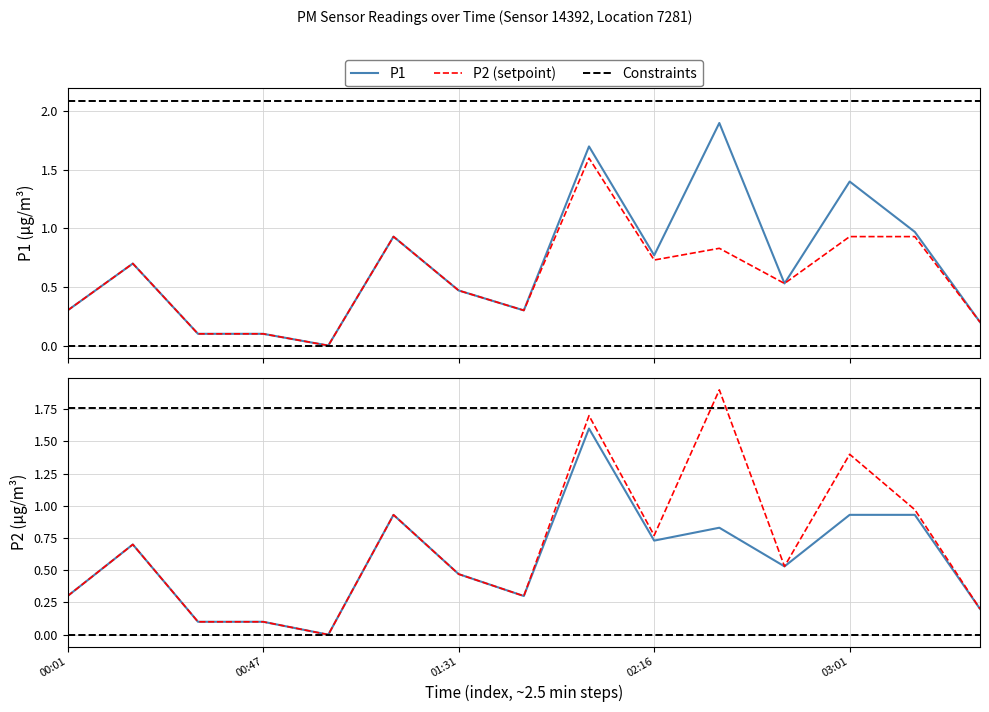

The value of P1 (setpoint) at 11 is 0.5. True or false?

True